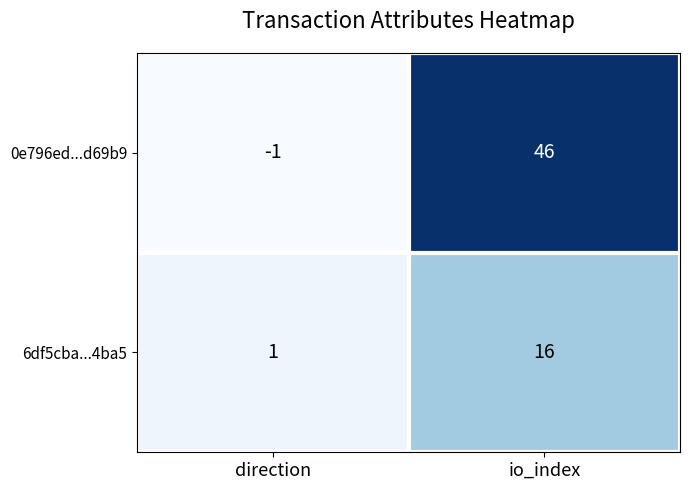

What is the approximate value of 0e796ed...d69b9 at io_index?

46